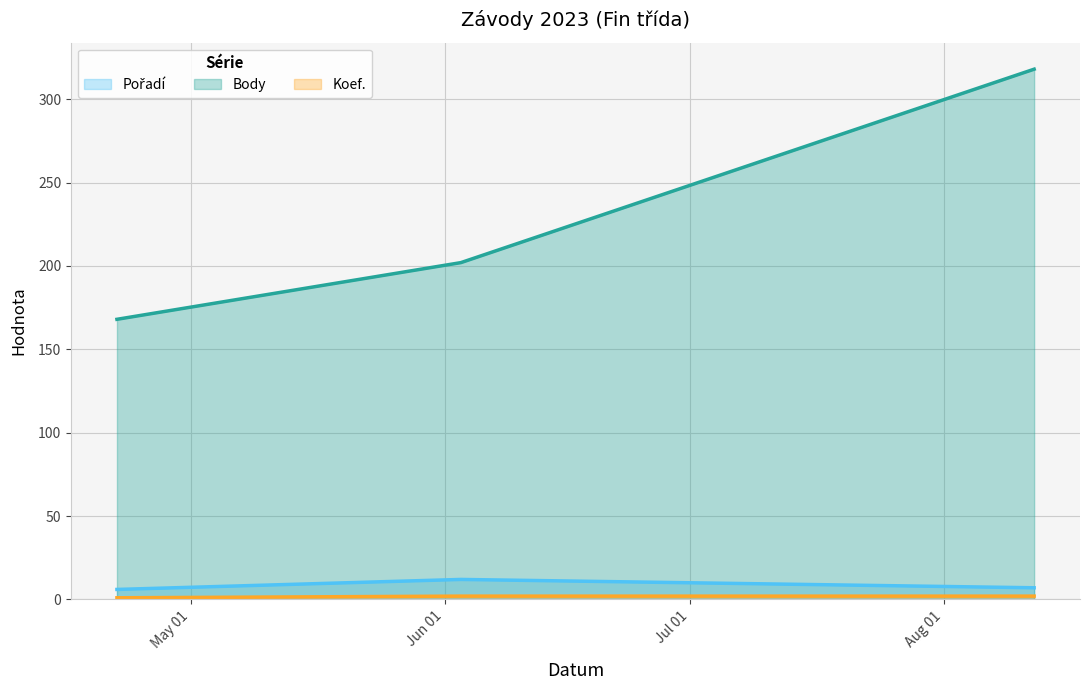

What is the difference between the maximum and minimum values in the Body series?

150